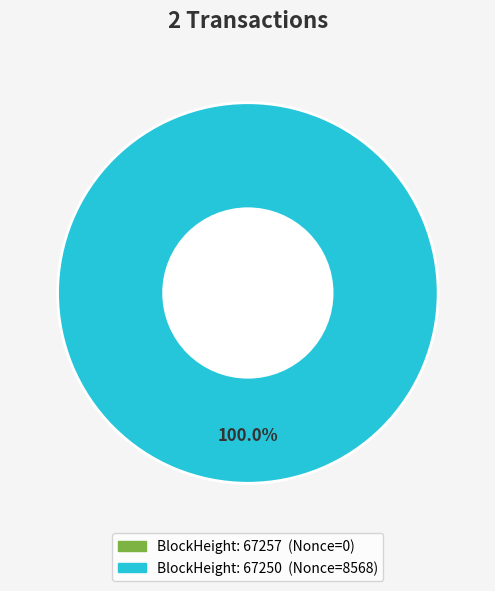

True or false: 67257 accounts for 0% of the total.

True